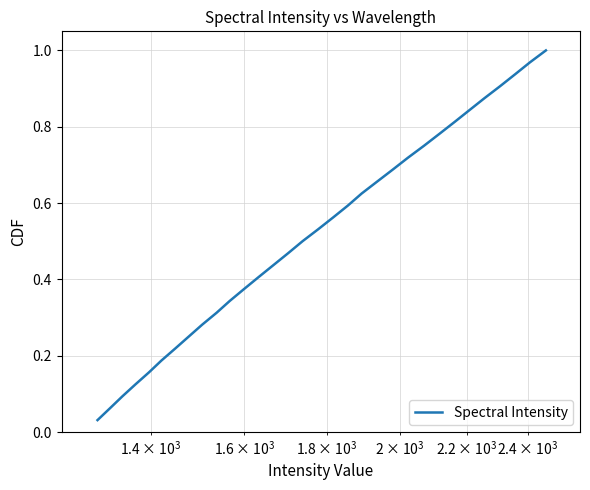

Reading left to right, list all the values displayed in this chart.

0.0	0.1	0.1	0.1	0.2	0.2	0.2	0.2	0.3	0.3	0.3	0.4	0.4	0.4	0.5	0.5	0.5	0.6	0.6	0.6	0.7	0.7	0.7	0.8	0.8	0.8	0.8	0.9	0.9	0.9	1.0	1.0